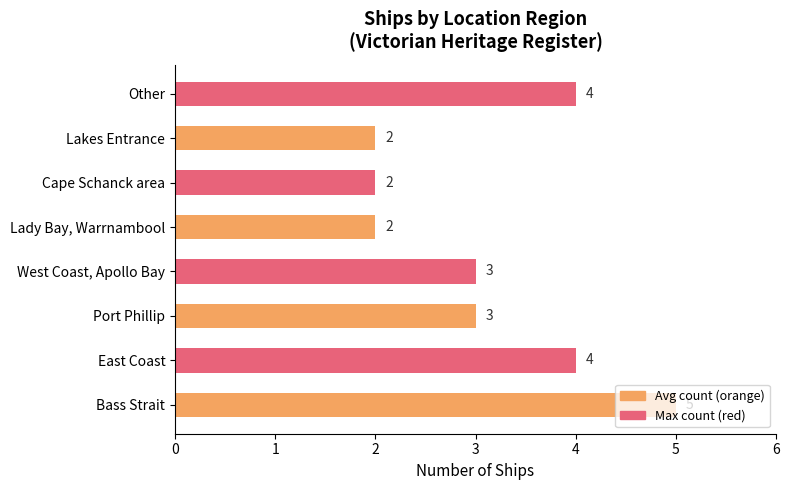

True or false: the data shows 3 at Port Phillip.

True